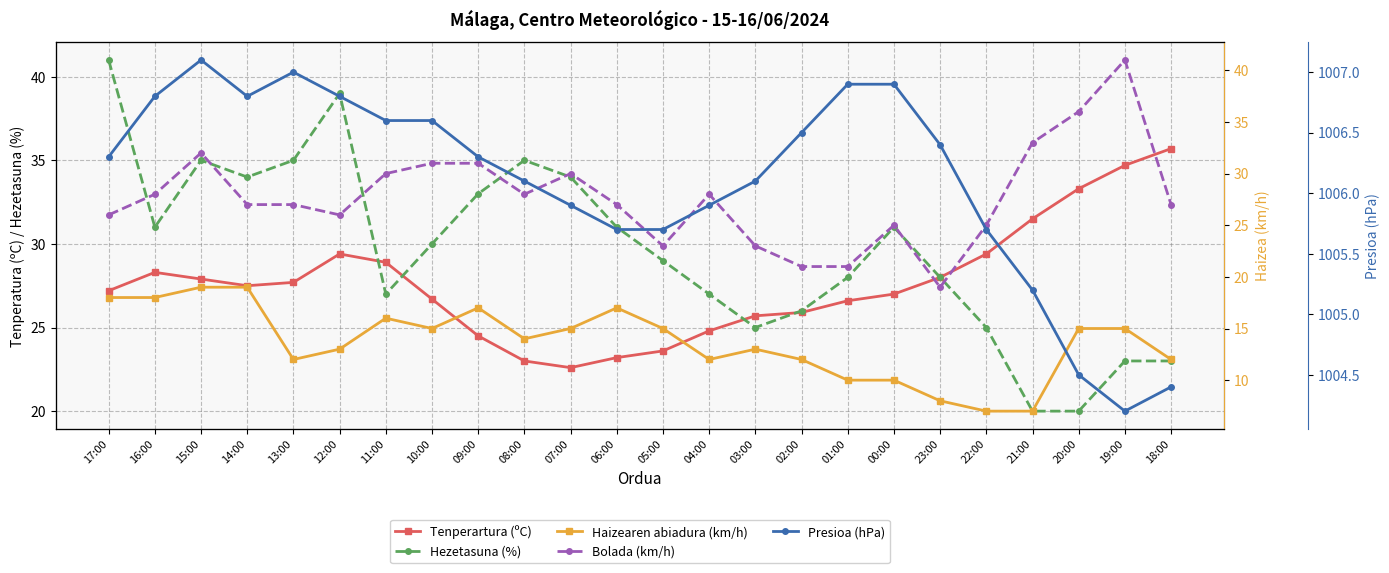

At which category does Tenperartura (ºC) reach its first local valley?

14:00